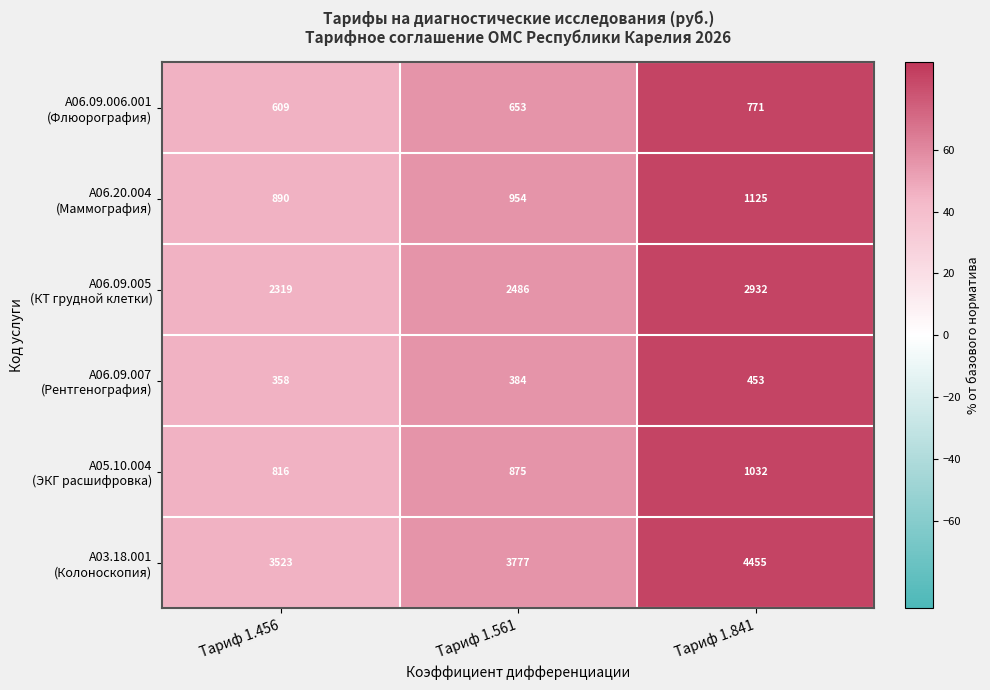

Which category has the lowest value across all series?

Тариф 1.456